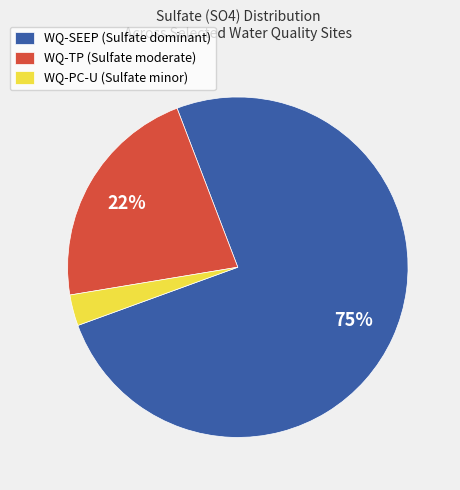

Which slice is the smallest?

WQ-PC-U (Sulfate minor)